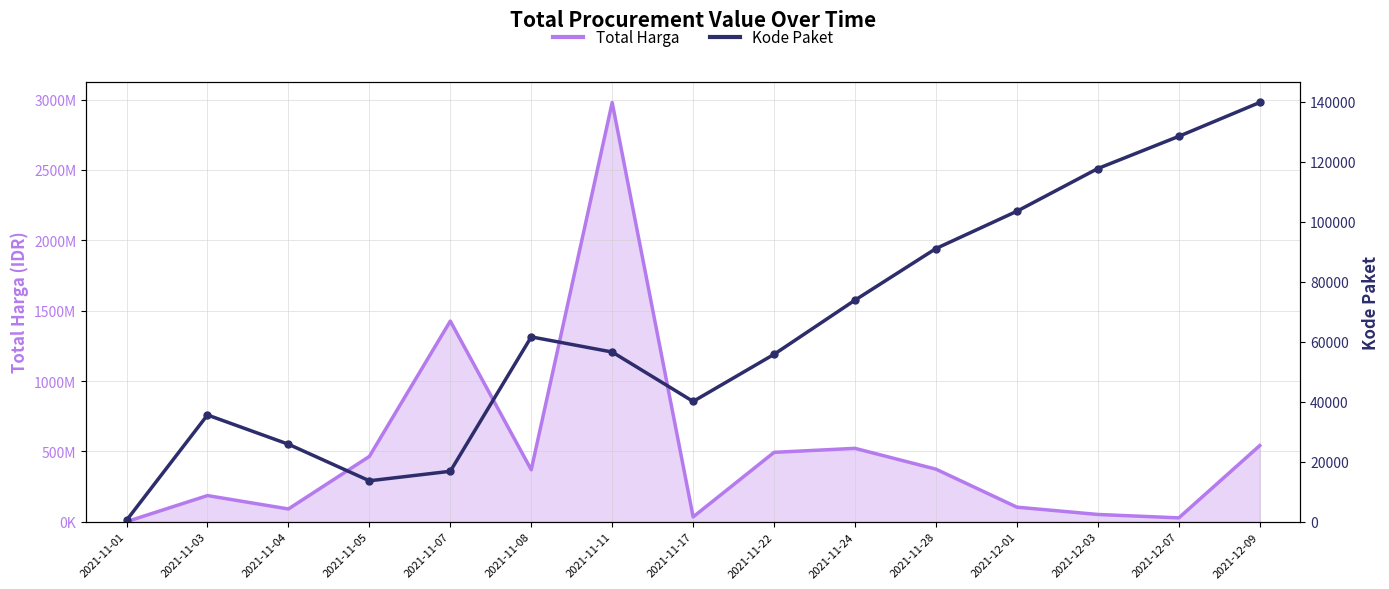

At which category does Kode Paket reach its first local peak?

2021-11-03